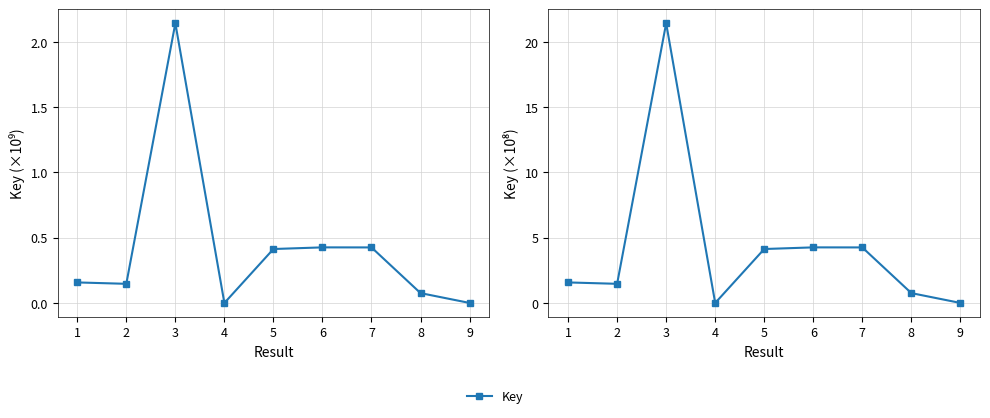

What is the change in value from 8 to 9?

-0.8